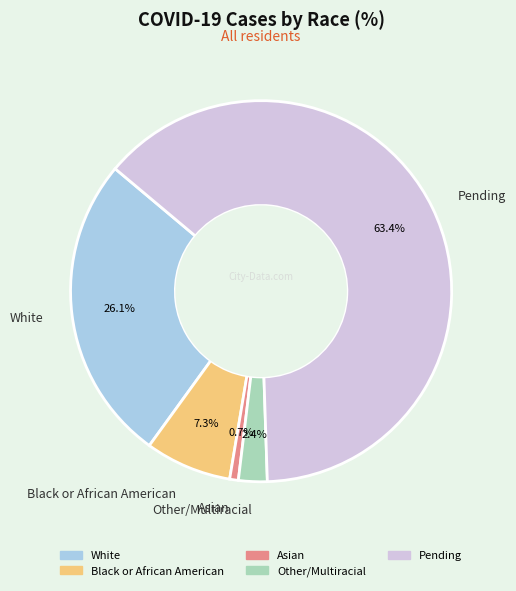

How many segments does this pie chart have?

5